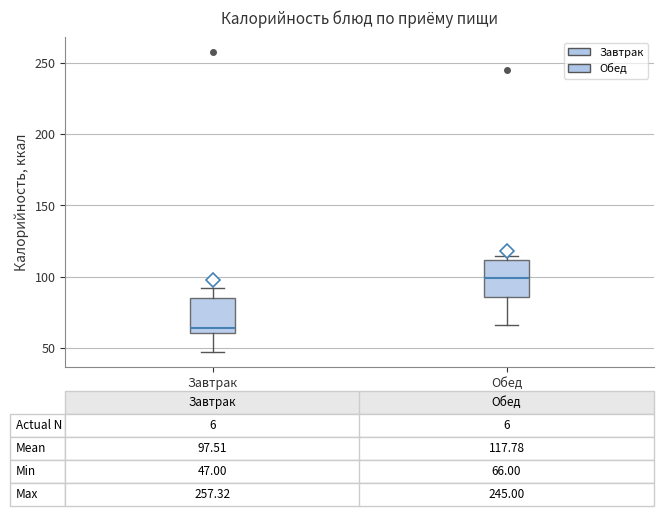

Which box has the lowest median line?

Завтрак